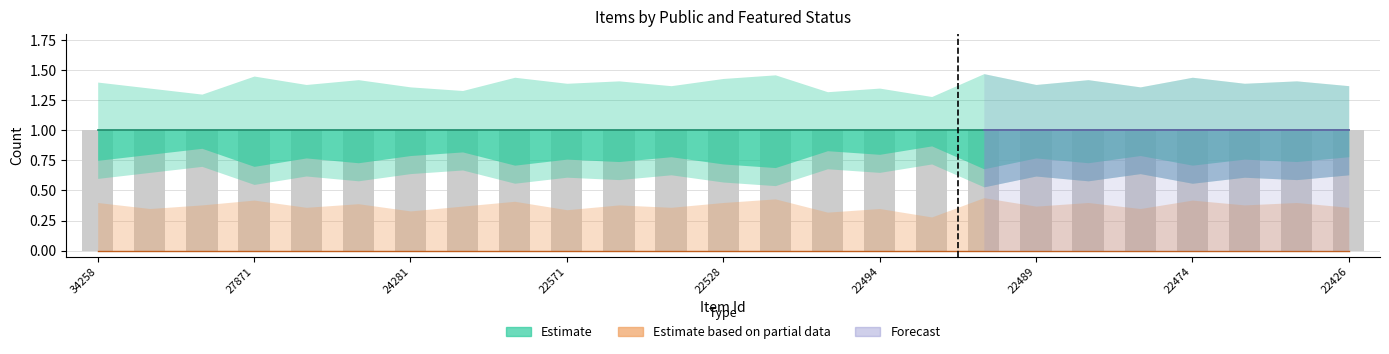

Is it true that public equals 1 at 22495?

False